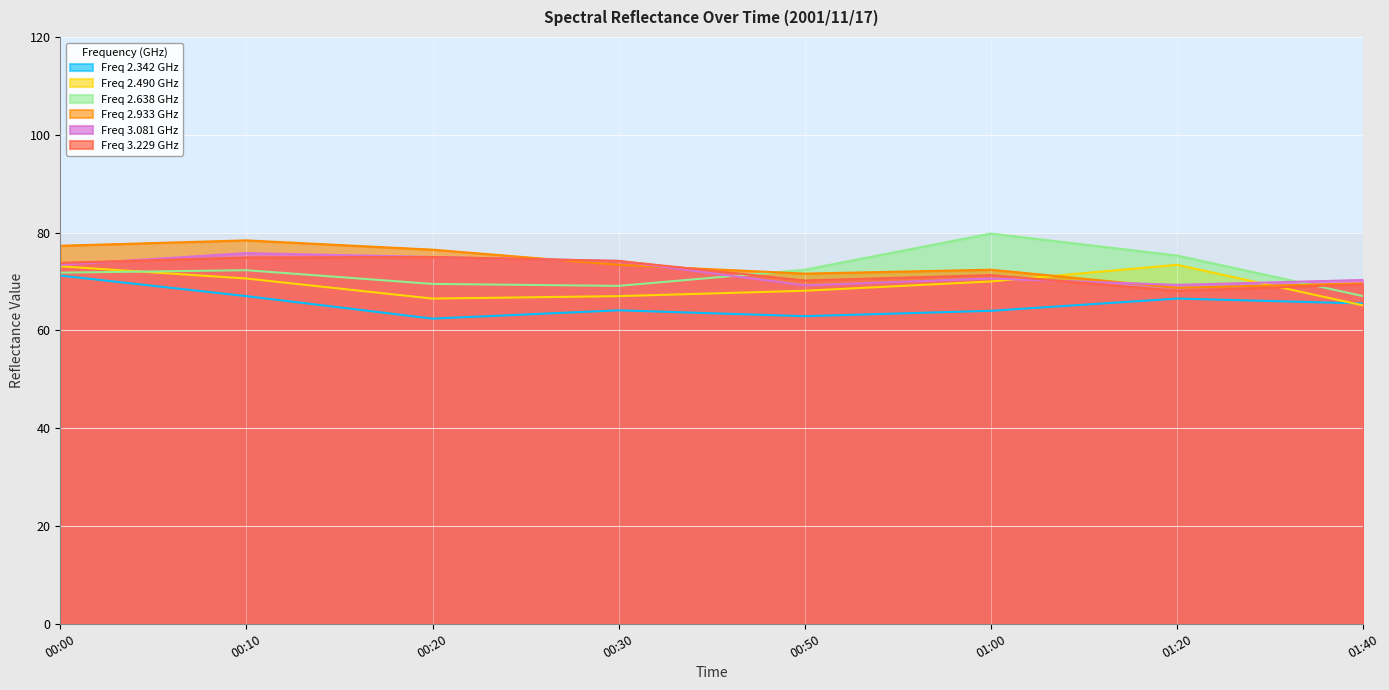

Which category has the lowest value in the 2.933 series?

01:20